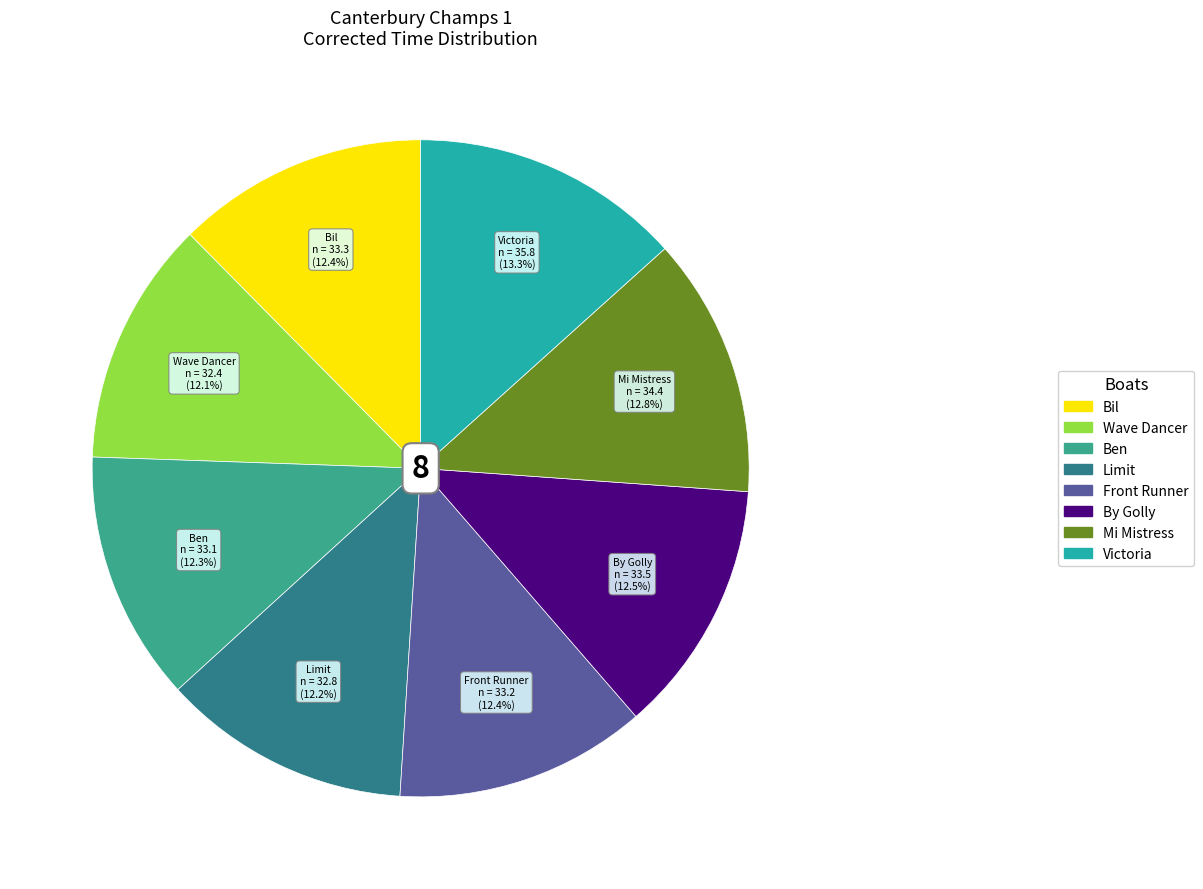

Is there a majority slice in this chart?

No